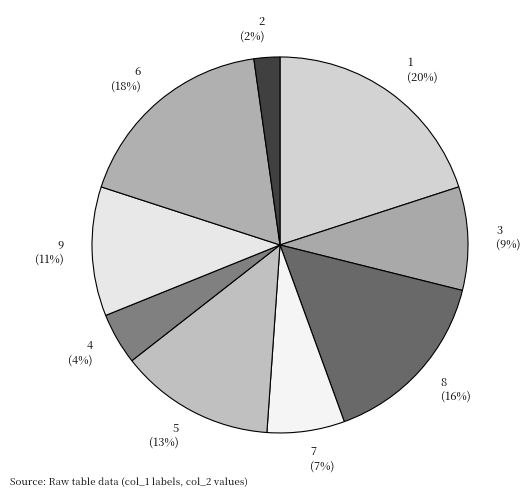

Does 6 account for over 50% of the chart?

No